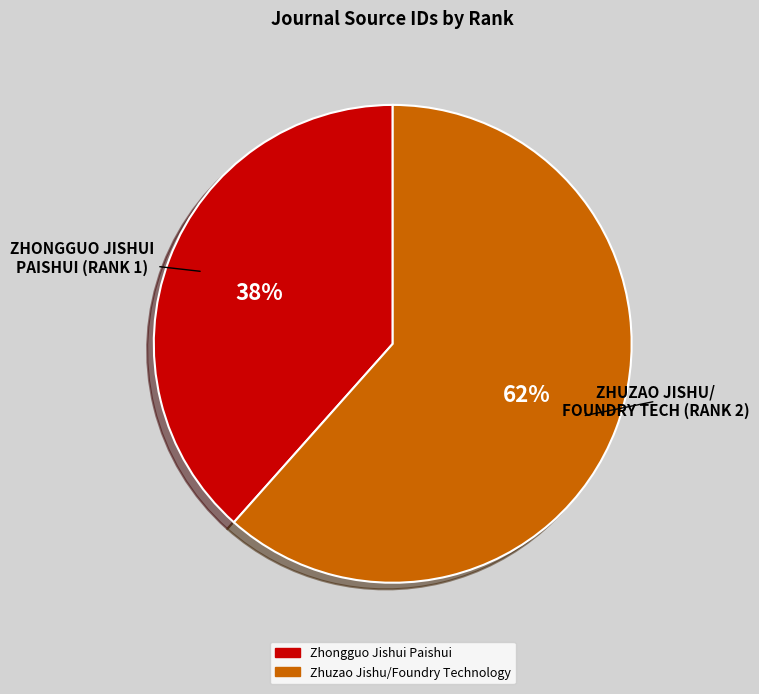

Combined, do Zhuzao Jishu/Foundry Technology and Zhongguo Jishui Paishui account for over 50%?

Yes